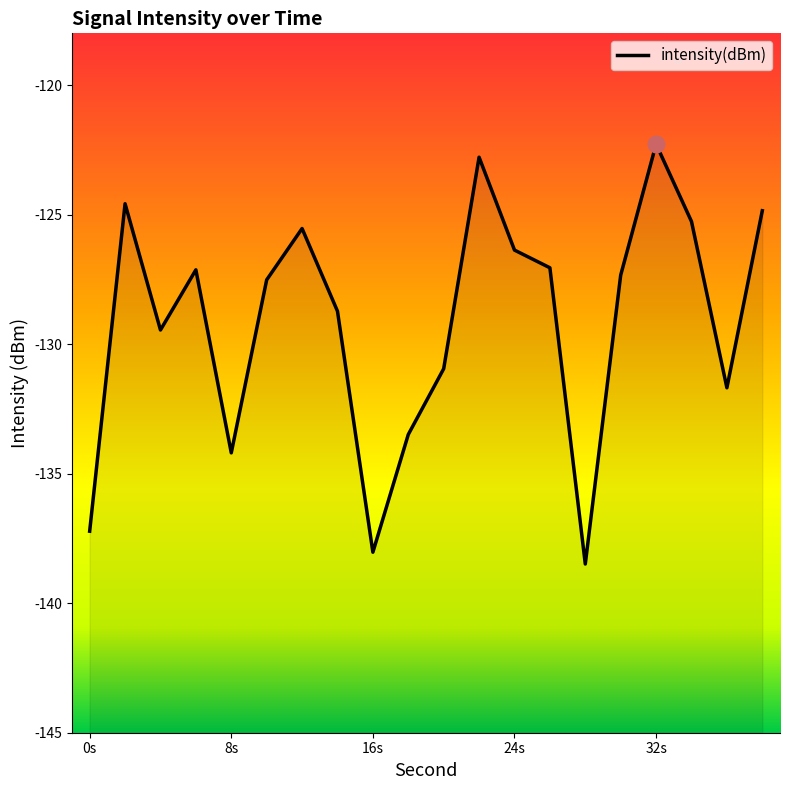

How many interior local valleys (lower than both neighbors) does the data have?

5